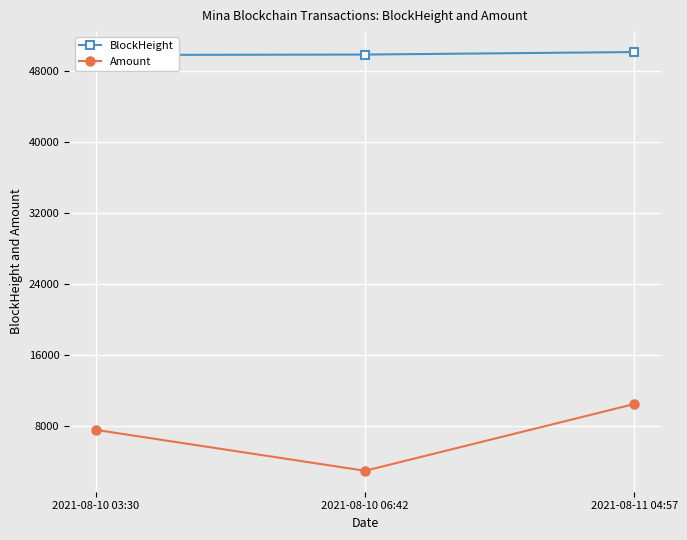

Which series has the largest range (max minus min)?

Amount